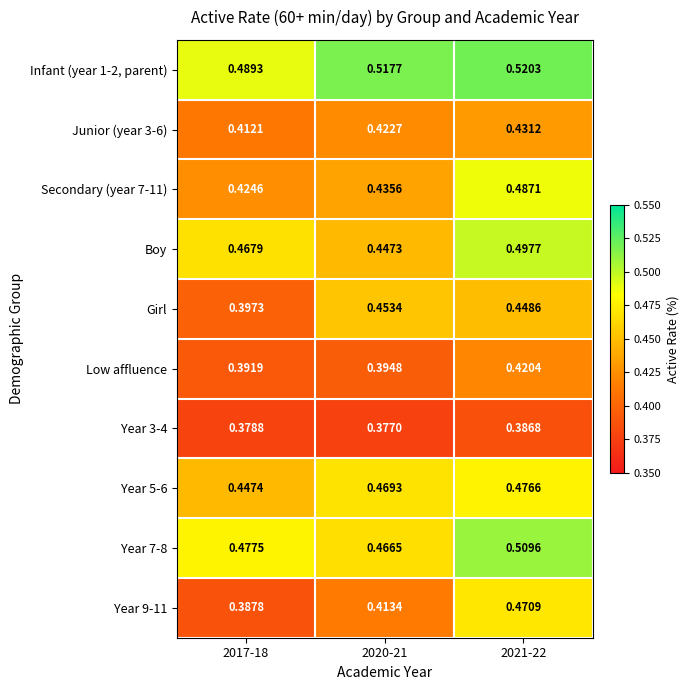

At which category is the sum across all series the highest?

2021-22